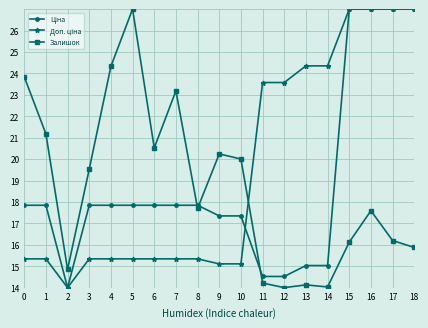

The Залишок series shows 16.3 at 5. True or false?

False